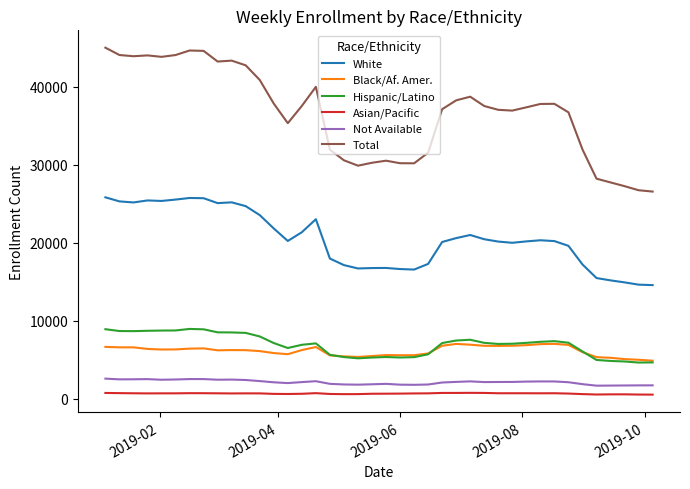

How many values in the White series are below 20233?

20